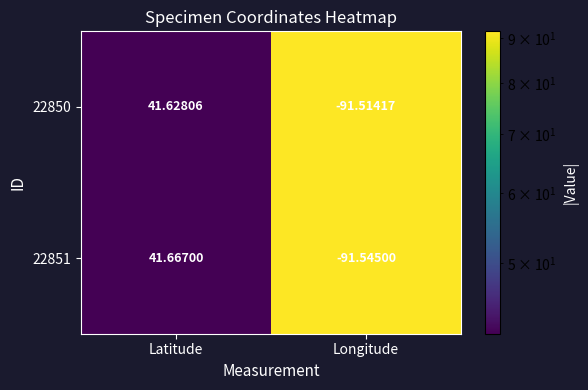

Rank the categories by 22851 value from lowest to highest.

Longitude, Latitude